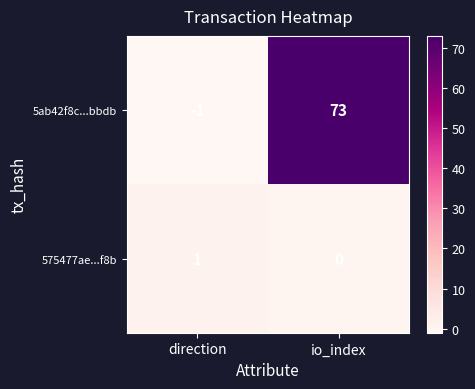

Reading left to right, list all the values displayed in this chart.

5ab42f8c...bbdb: -1	73
575477ae...f8b: 1	0